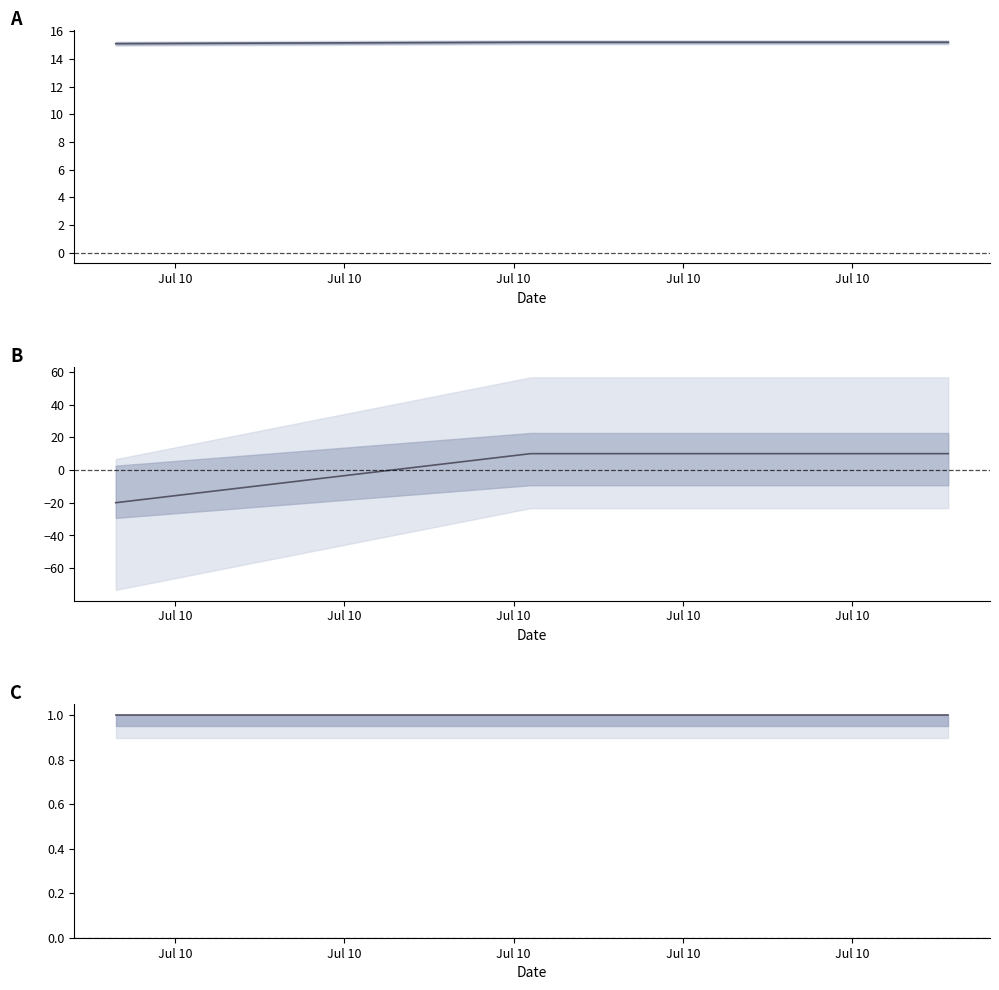

Where is humidity nearest to the value 0?

Jul 10